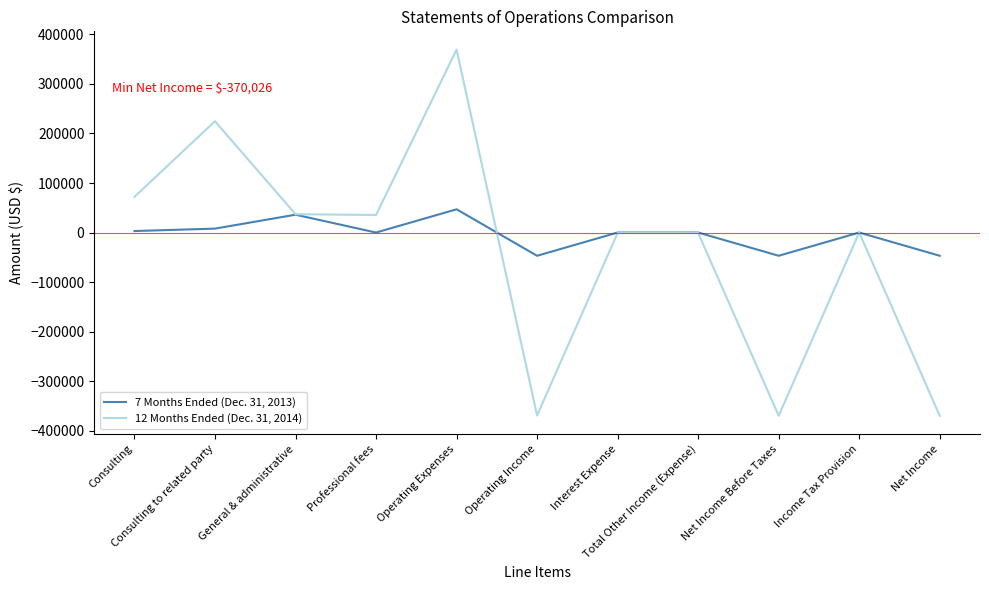

Which series has the largest range (max minus min)?

12 Months Ended (Dec. 31, 2014)